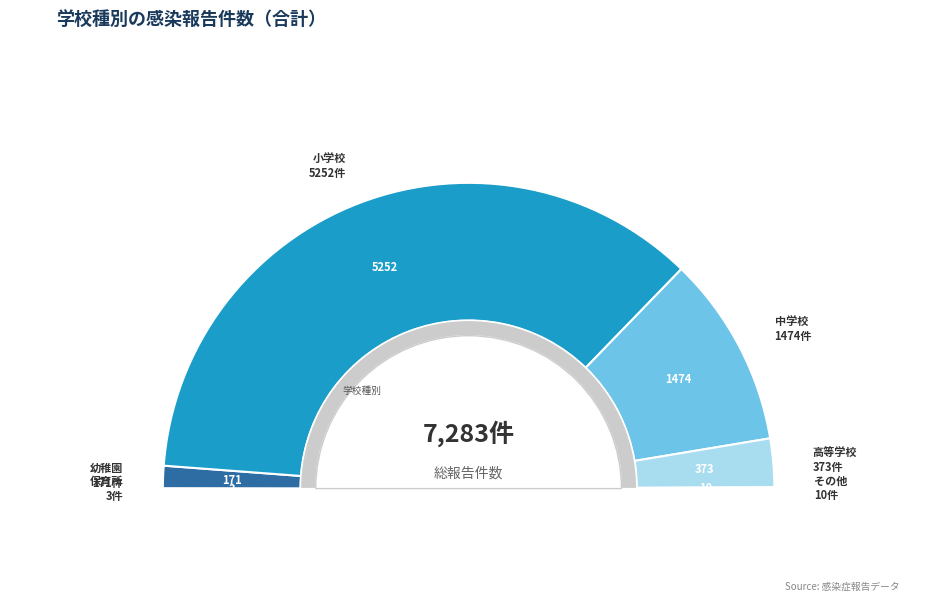

What is the majority slice?

小学校